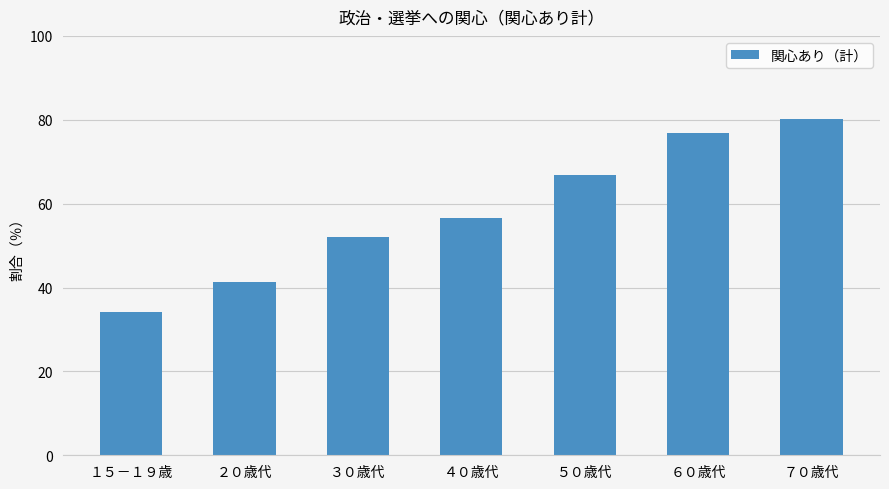

Reading left to right, extract all data points from this chart.

34.1	41.3	52.0	56.6	66.9	76.8	80.2